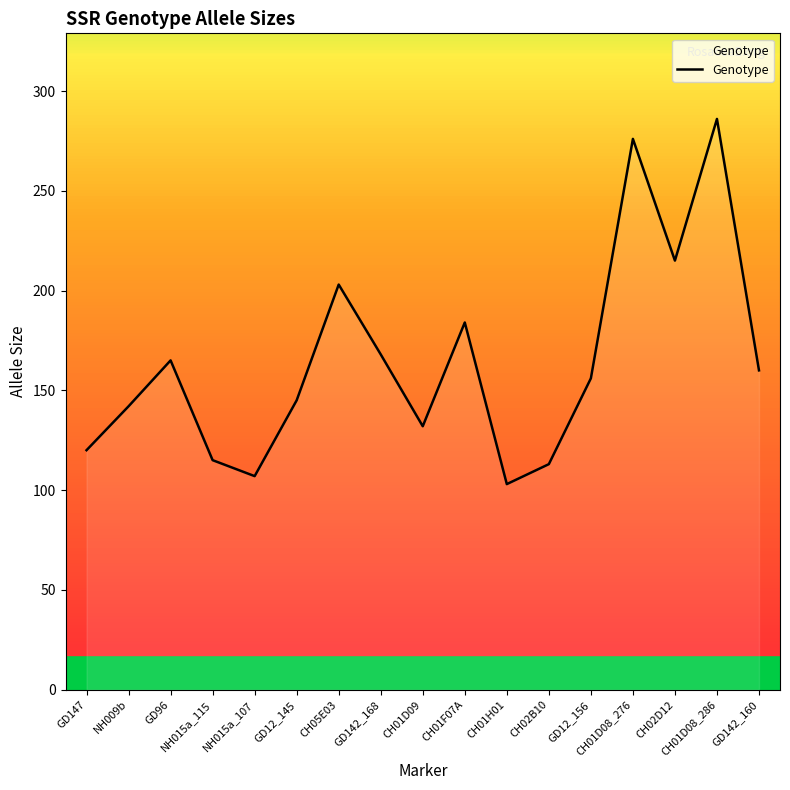

Does the chart have visible grid lines?

No